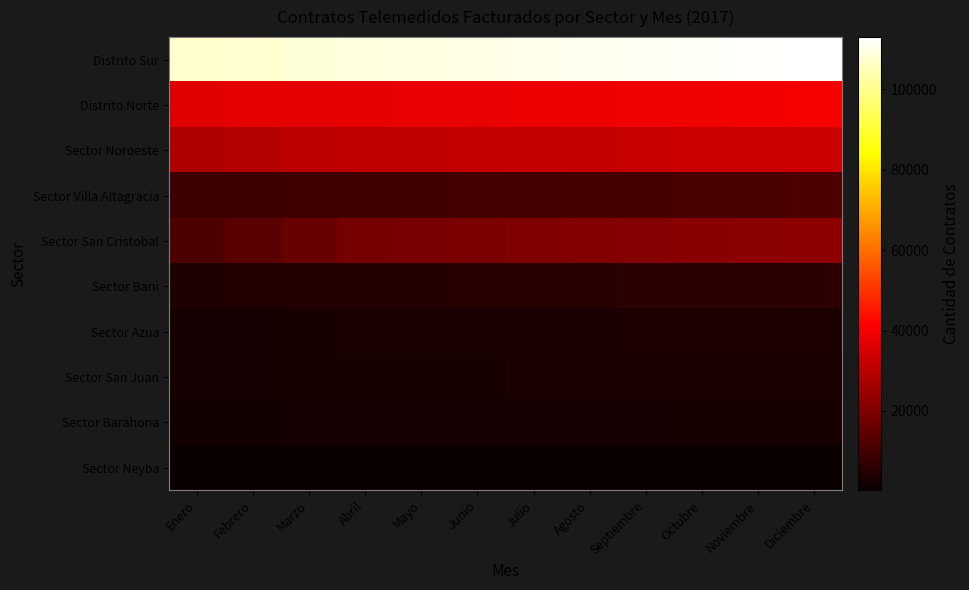

What is the spread (max minus min) of values at Diciembre?

112585